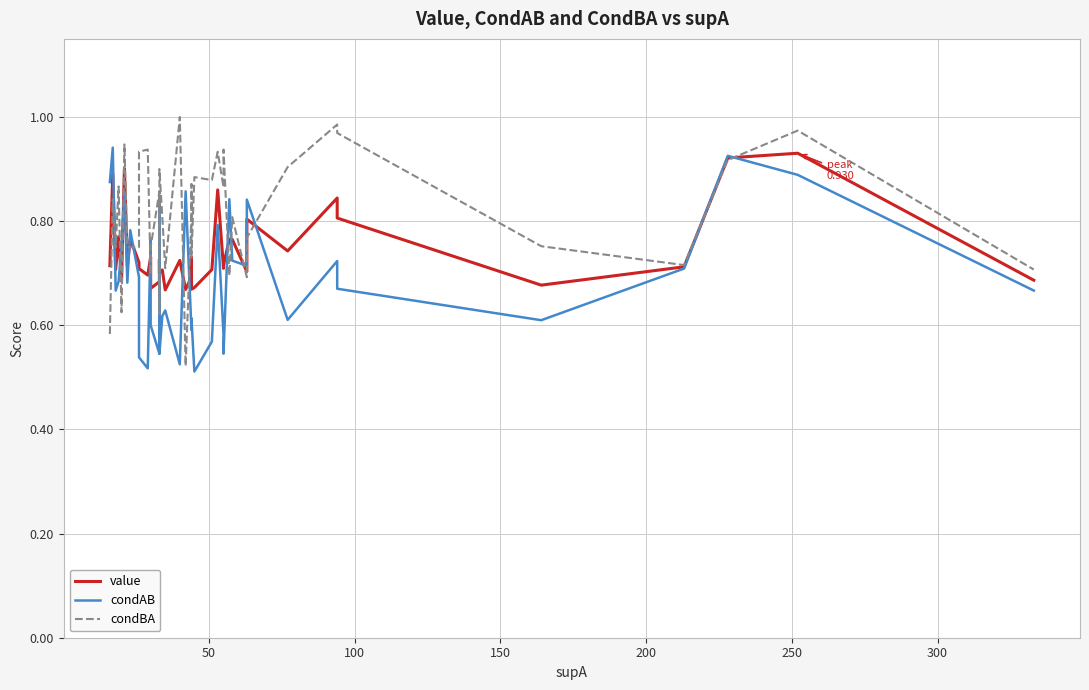

Is the value of condBA at 19 greater than the value of condAB at 33?

No